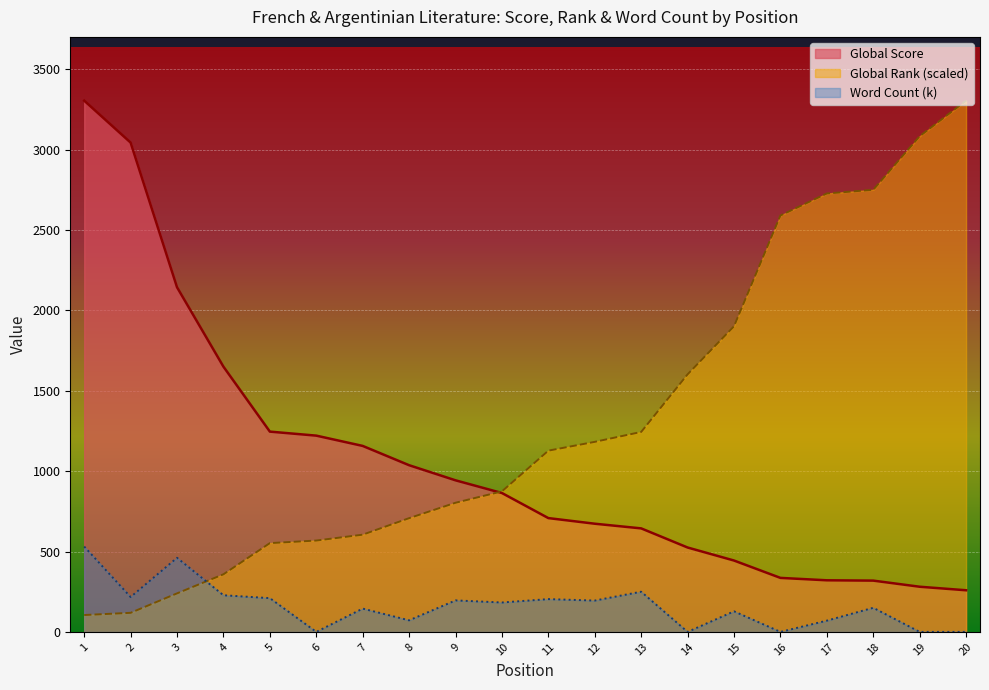

True or false: Global Score and Word Count (k) intersect in this chart.

False